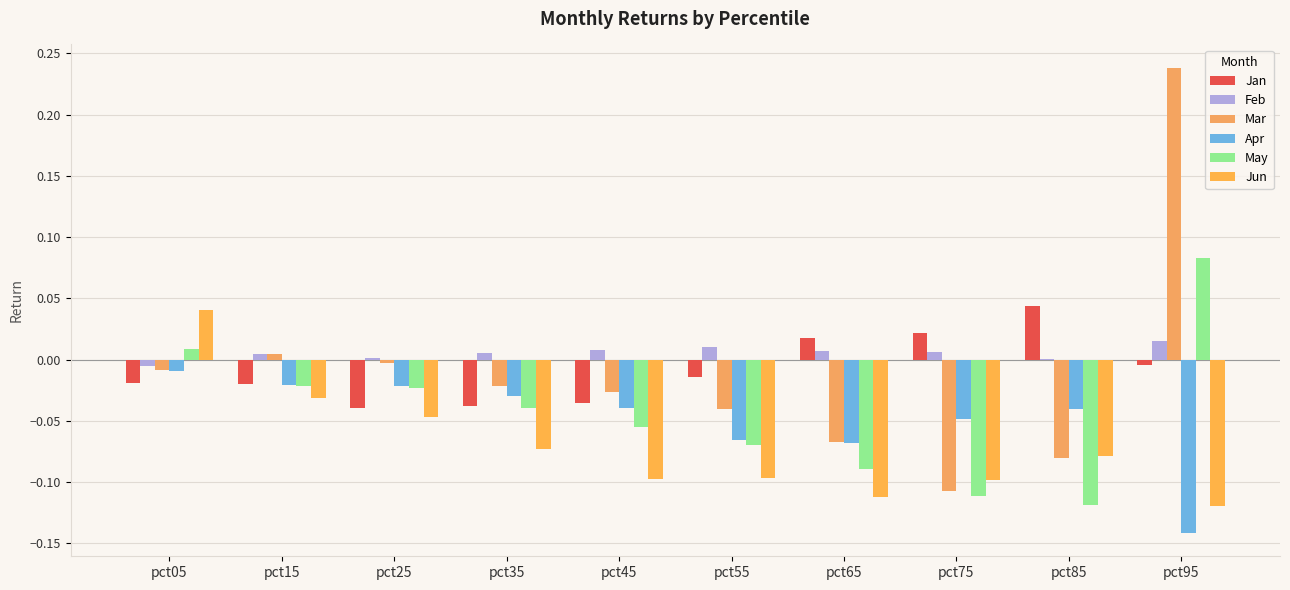

What are all the series names shown in the legend?

Jan, Feb, Mar, Apr, May, Jun